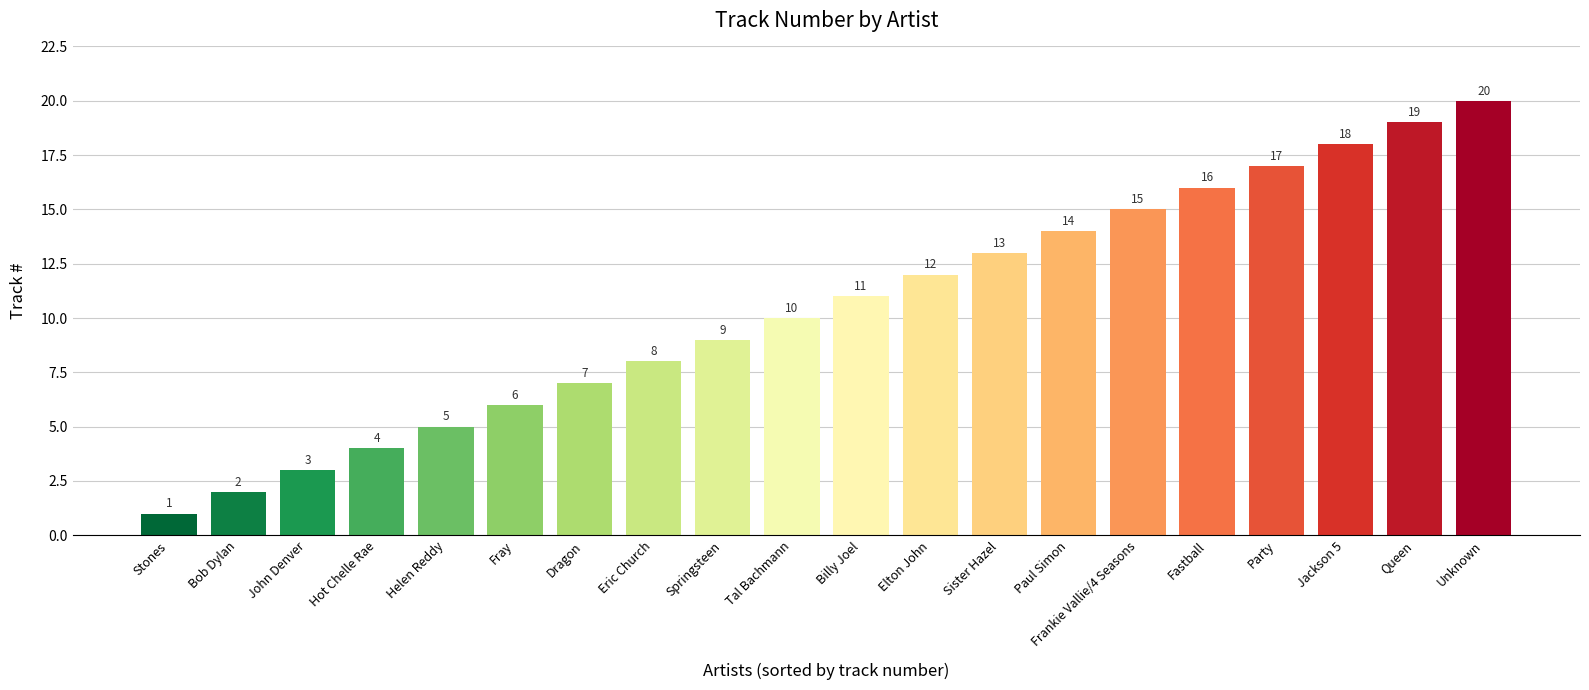

How many distinct data groups are displayed?

1